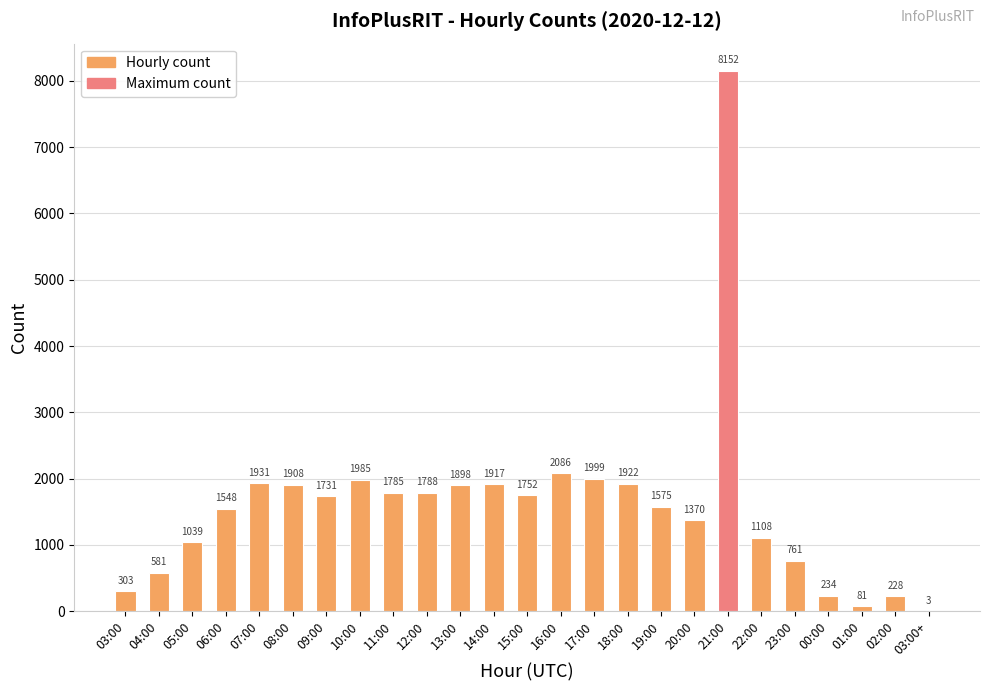

At which label is the value closest to 4077?

16:00